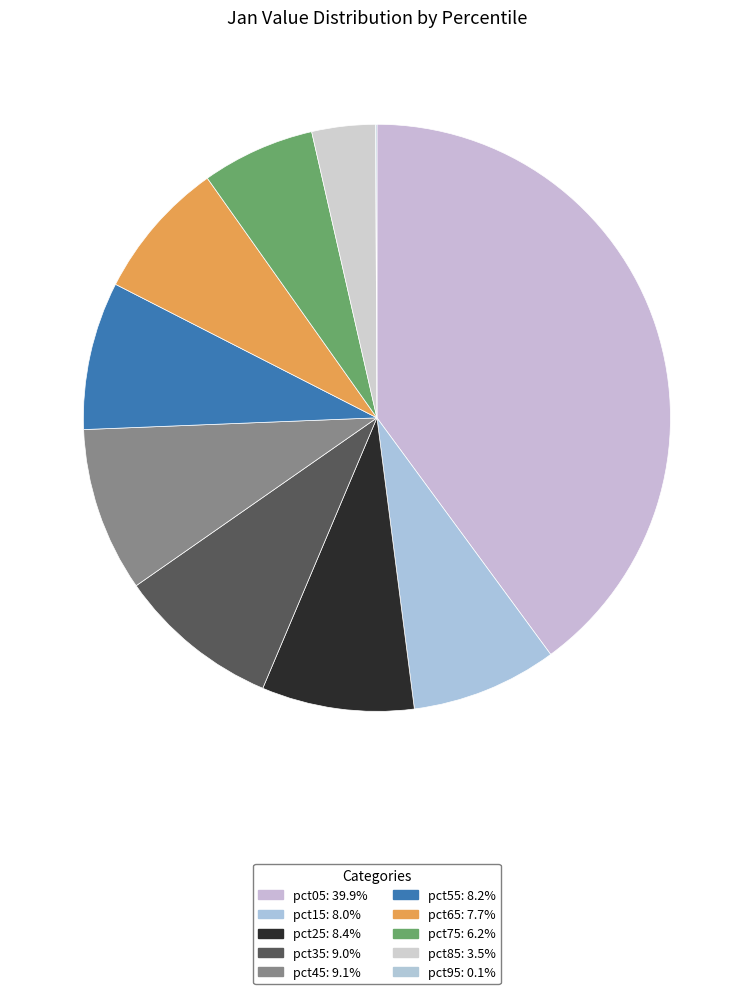

Does pct35 represent more than half of the total?

No